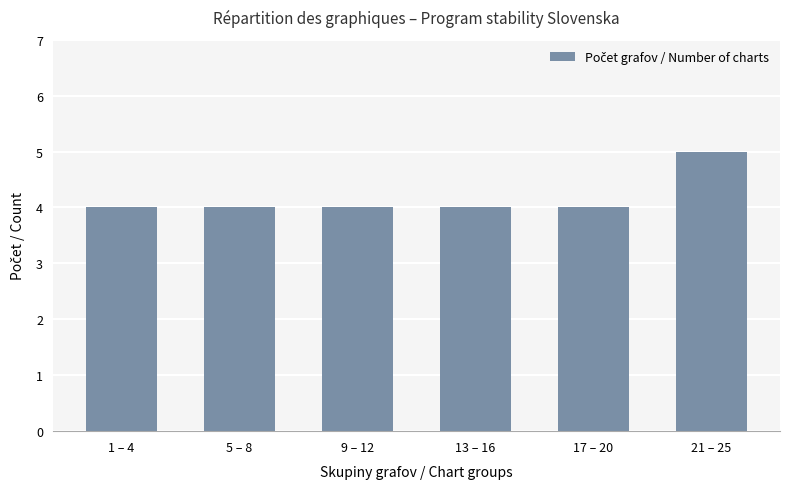

Reading left to right, what are all the values shown in this chart?

1 – 4=4	5 – 8=4	9 – 12=4	13 – 16=4	17 – 20=4	21 – 25=5